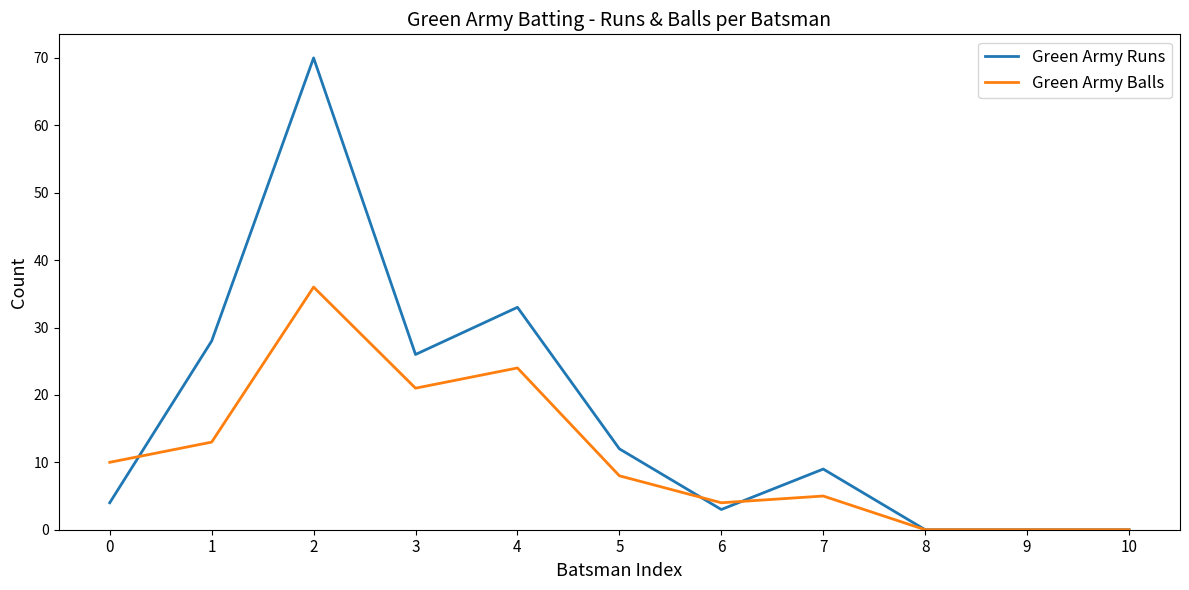

Which series has the largest range (max minus min)?

Green Army Runs